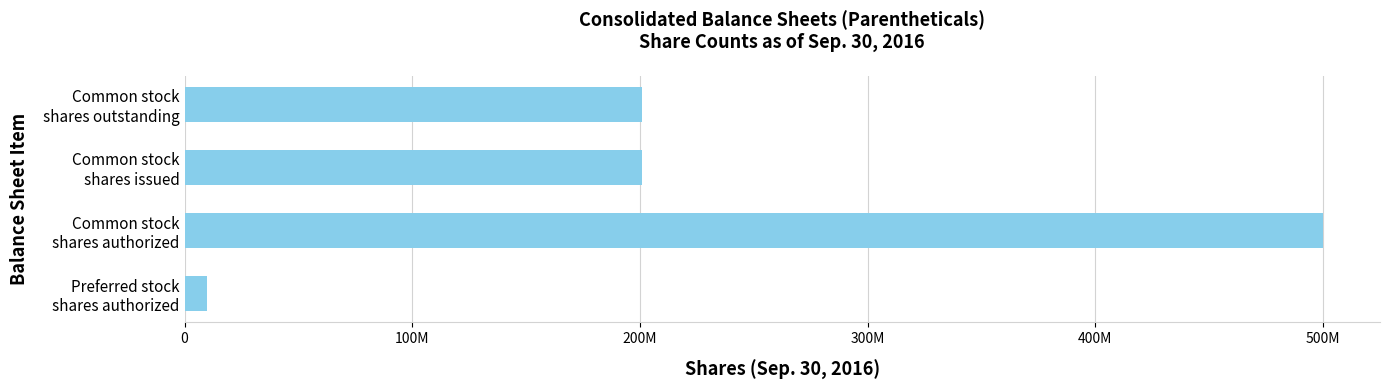

Count the number of data series in this chart.

1